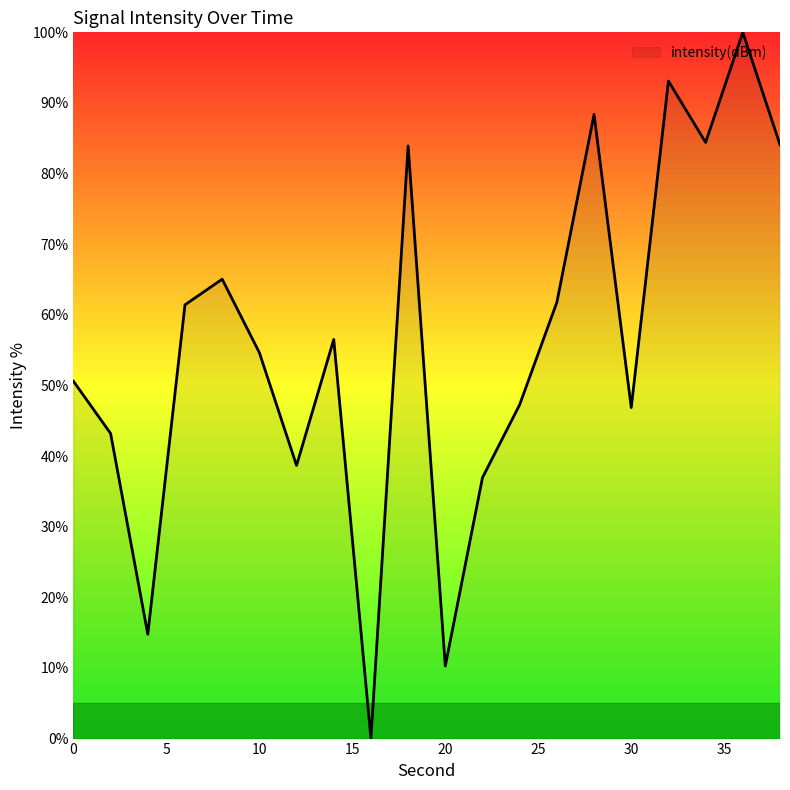

What is the maximum value shown in the chart?

100.0